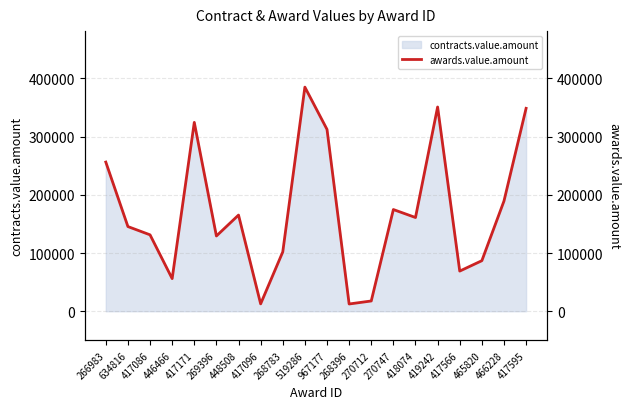

What is the sum of the values at 270747 and 418074?

335686.2